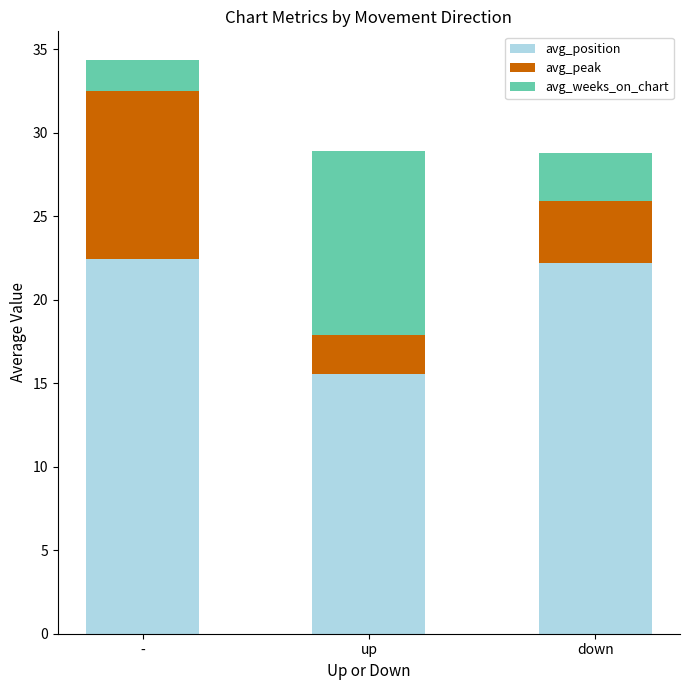

What value does the avg_position series have at down?

22.2